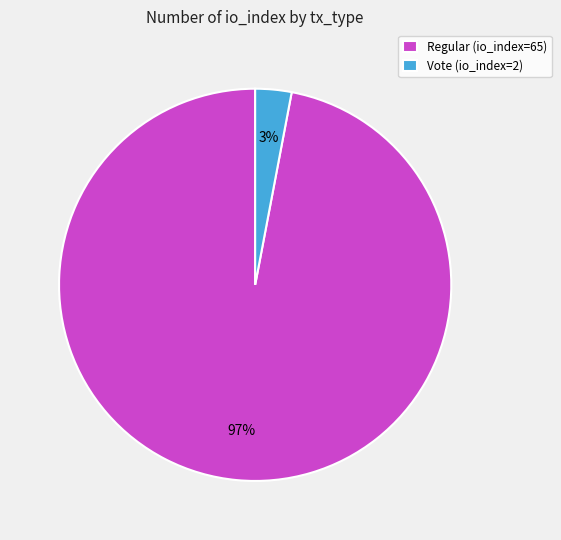

Between Regular (io_index=65) and Vote (io_index=2), which is larger?

Regular (io_index=65)